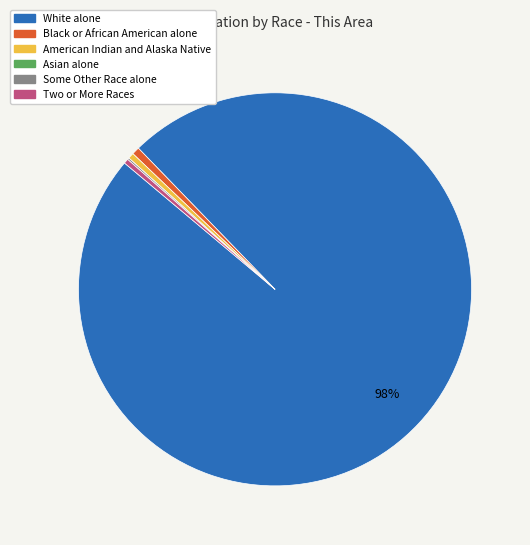

Is there any slice that represents more than half of the pie?

Yes